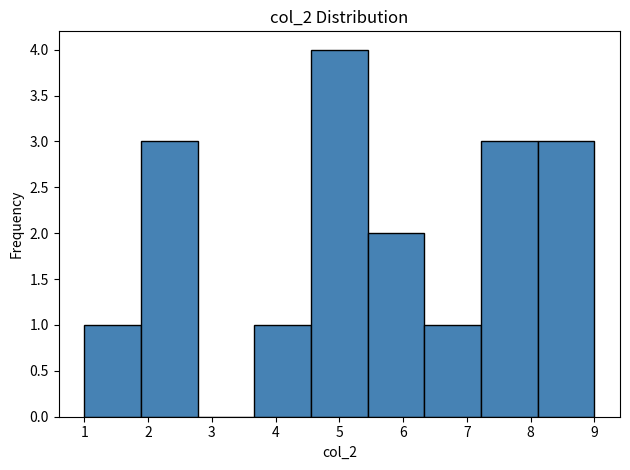

Reading left to right, list every bar in this chart as the range it spans on the x-axis followed by its height. Neither the bar edges nor the heights are printed on the chart, so give them approximately, as read against the axes.

1.0 to 1.9: 1
1.9 to 2.8: 3
2.8 to 3.7: 0
3.7 to 4.6: 1
4.6 to 5.4: 4
5.4 to 6.3: 2
6.3 to 7.2: 1
7.2 to 8.1: 3
8.1 to 9.0: 3